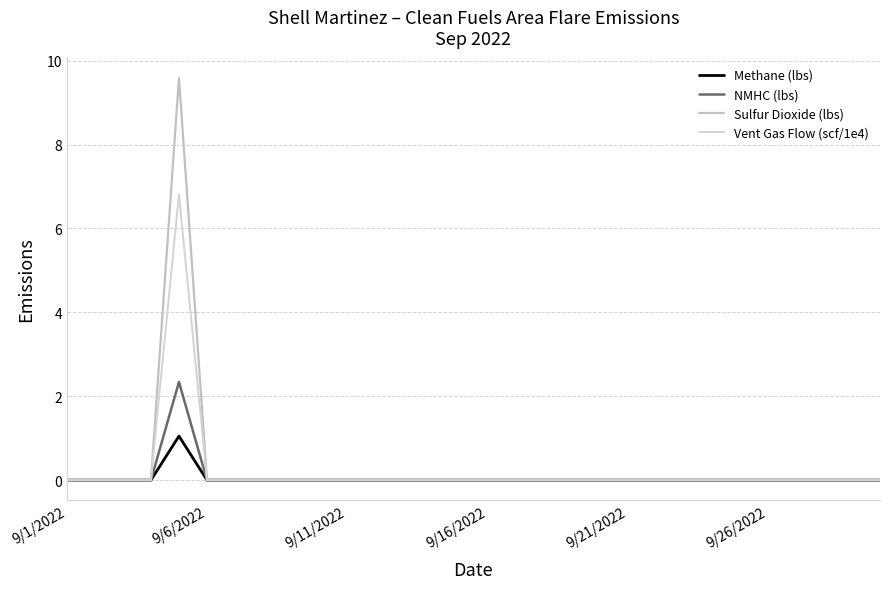

True or false: Sulfur Dioxide (lbs) and Vent Gas Flow (scf/1e4) cross at least once.

False